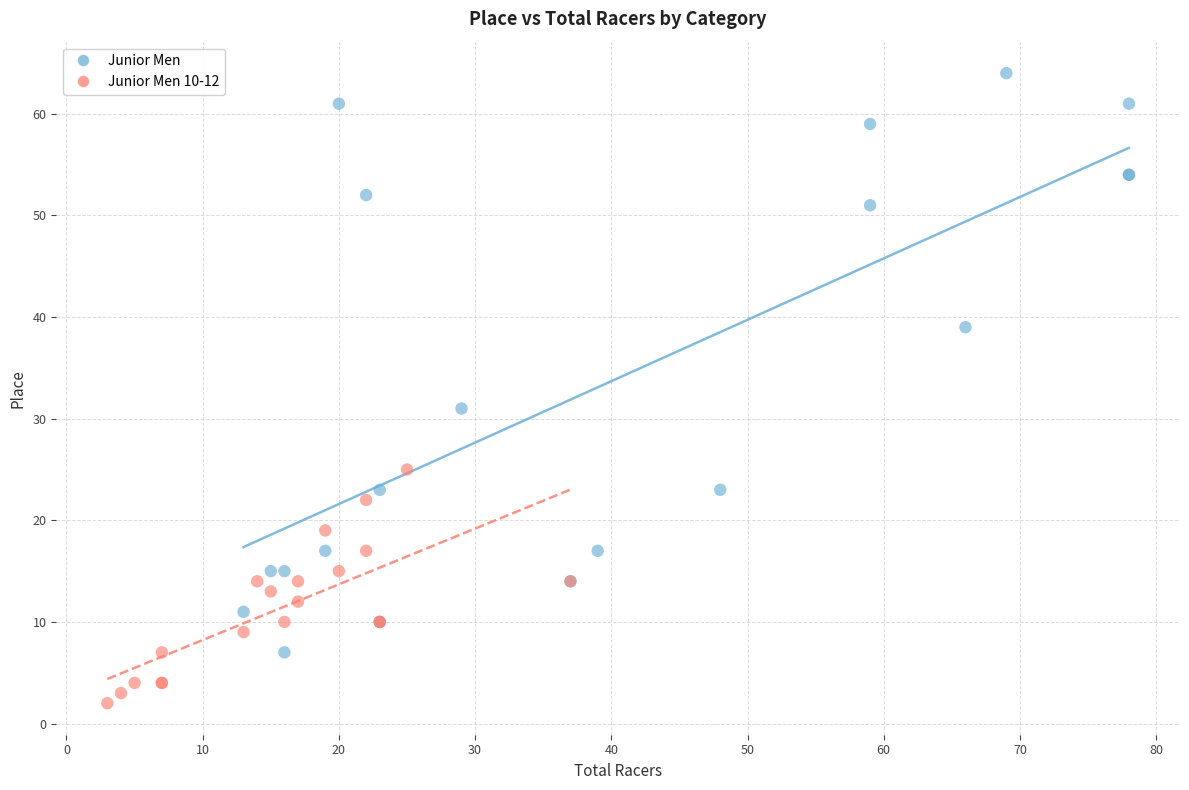

Which series has the widest spread of Y values?

Junior Men